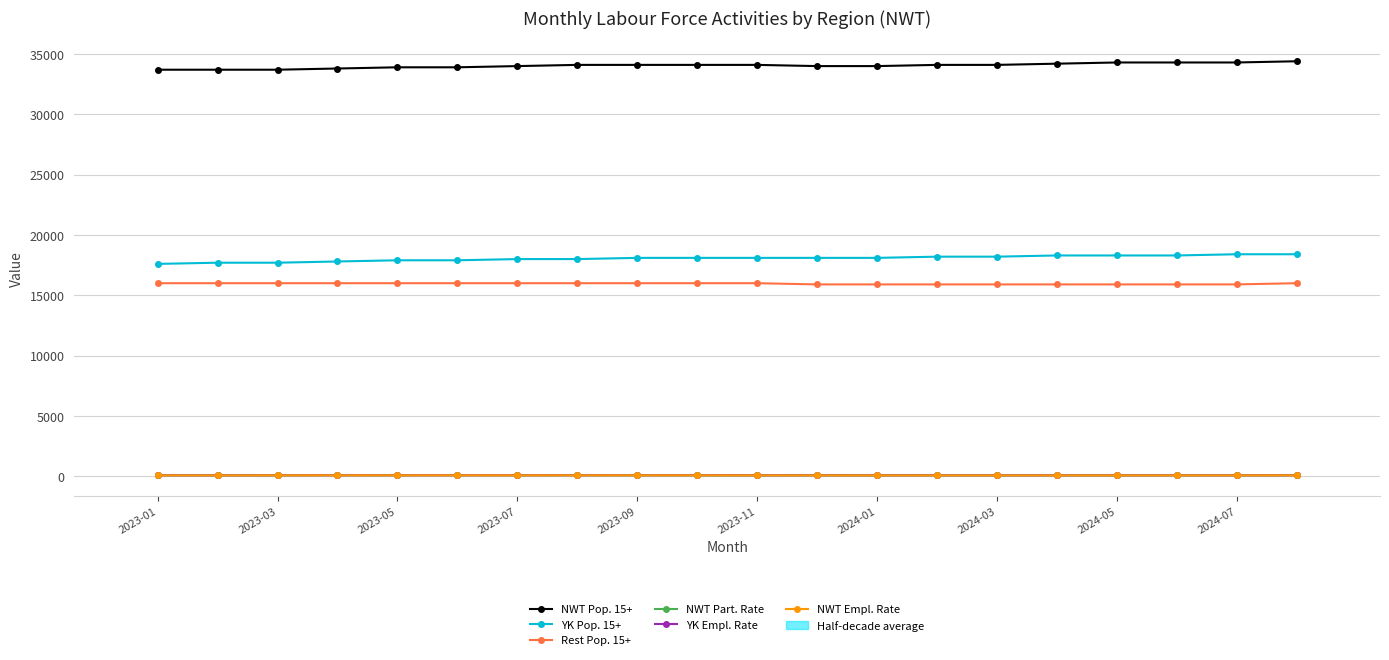

What is the average value of the NWT Part. Rate series?

72.8